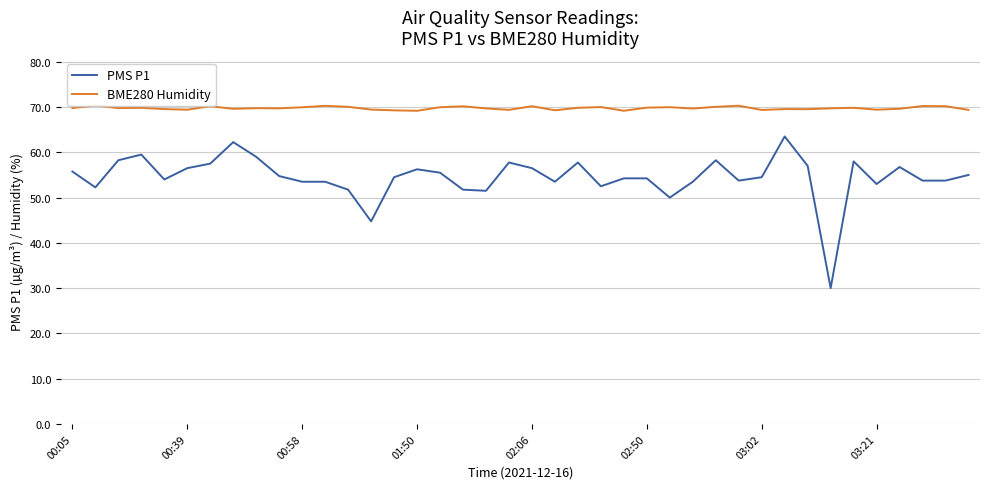

True or false: PMS P1 has a value of 34.3 at 02:50.

False